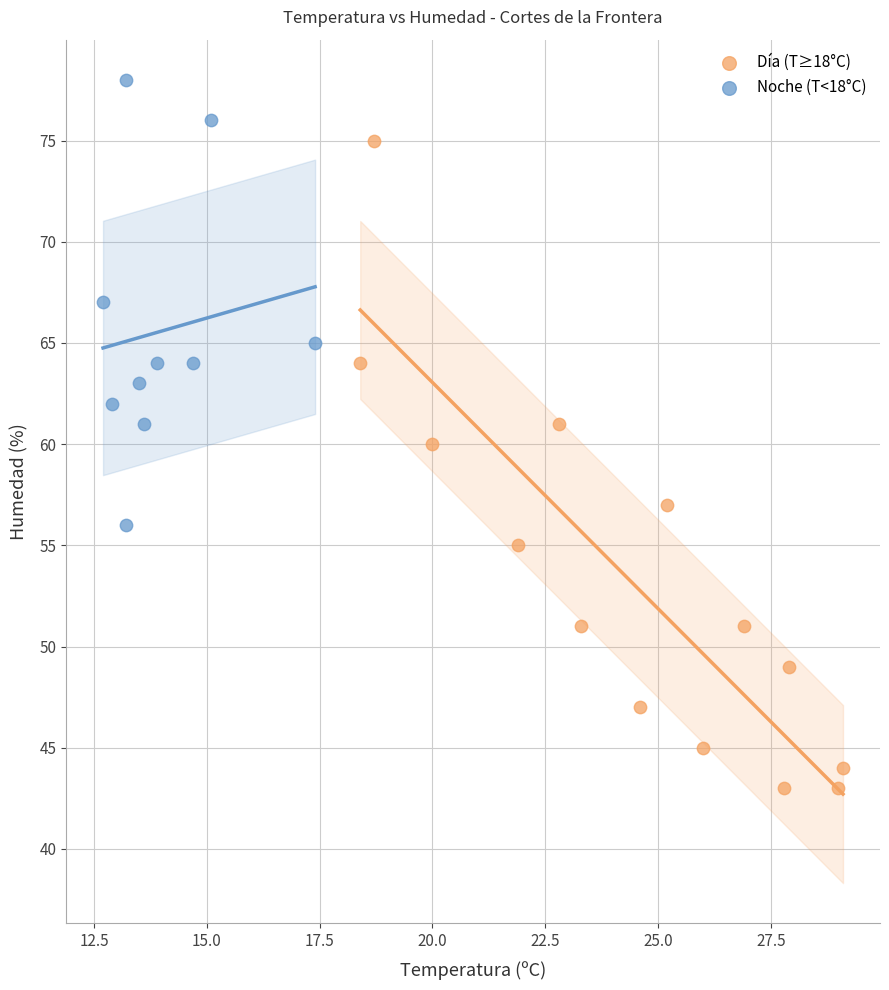

What are all the series names shown in the legend?

Día (T≥18°C), Noche (T<18°C)